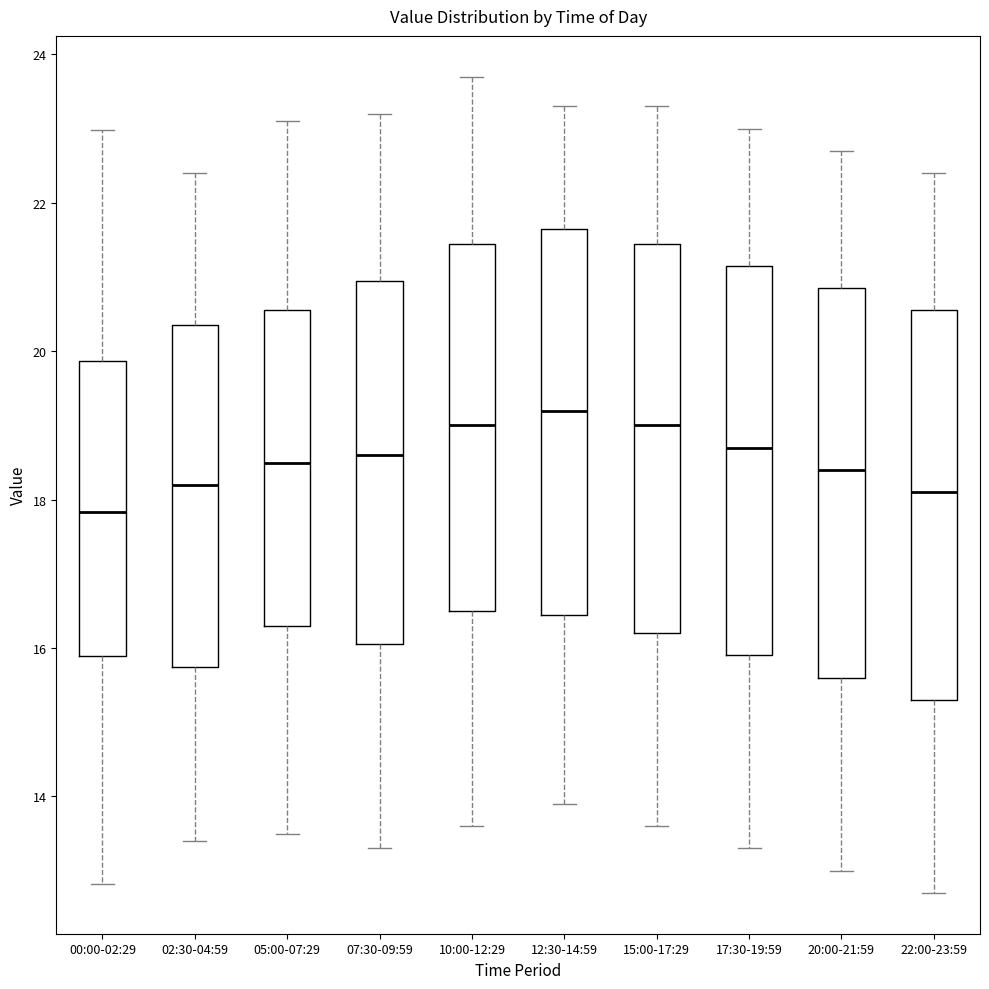

Where does the lower whisker of the box for 15:00-17:29 end on the y-axis? The values are not printed on the chart, so give them approximately, as read against the axis.

13.6